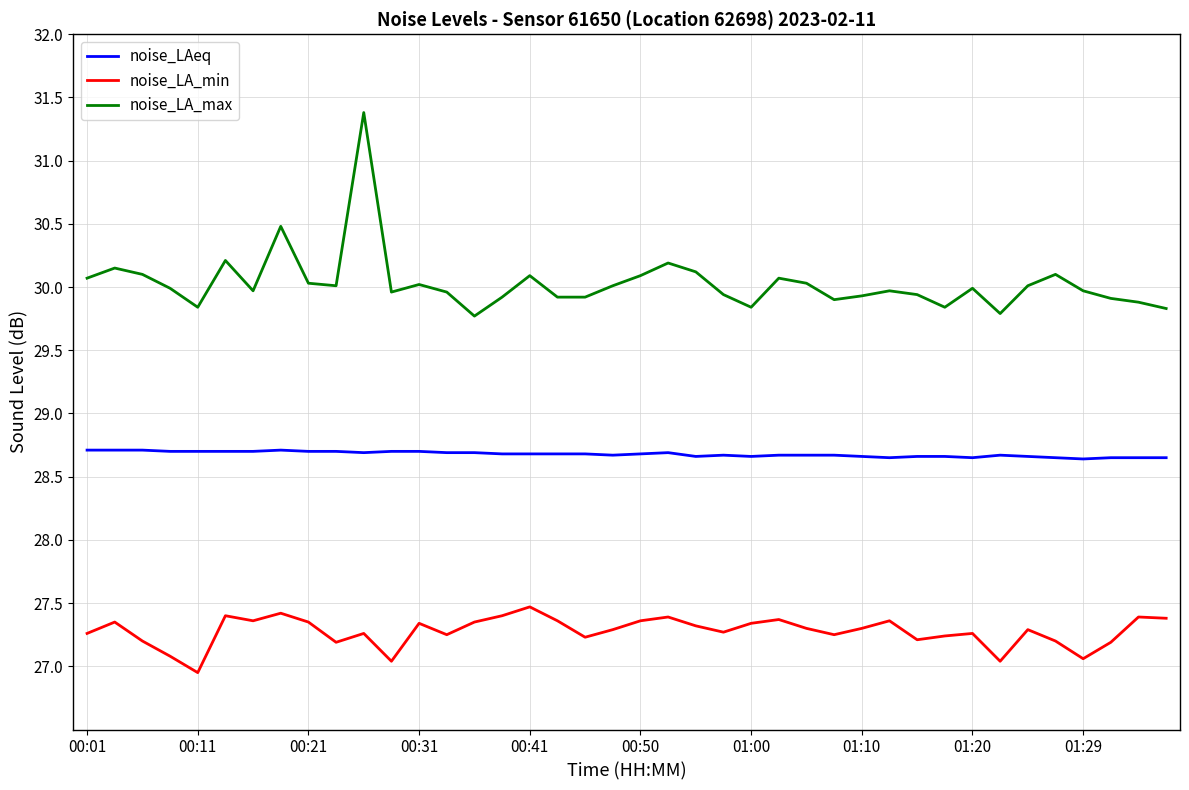

Which series has the largest total across all categories?

noise_LA_max